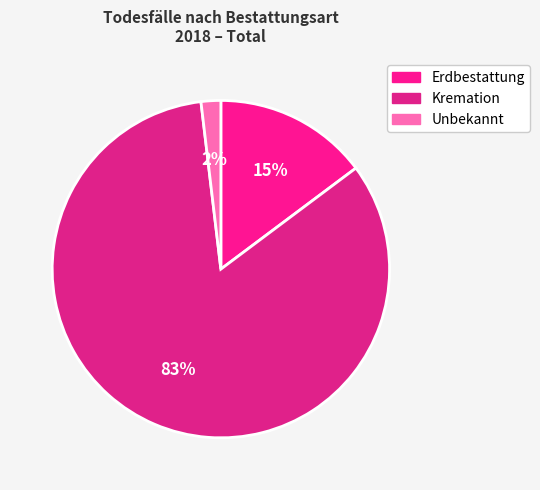

Rank the categories by value from highest to lowest.

Kremation, Erdbestattung, Unbekannt